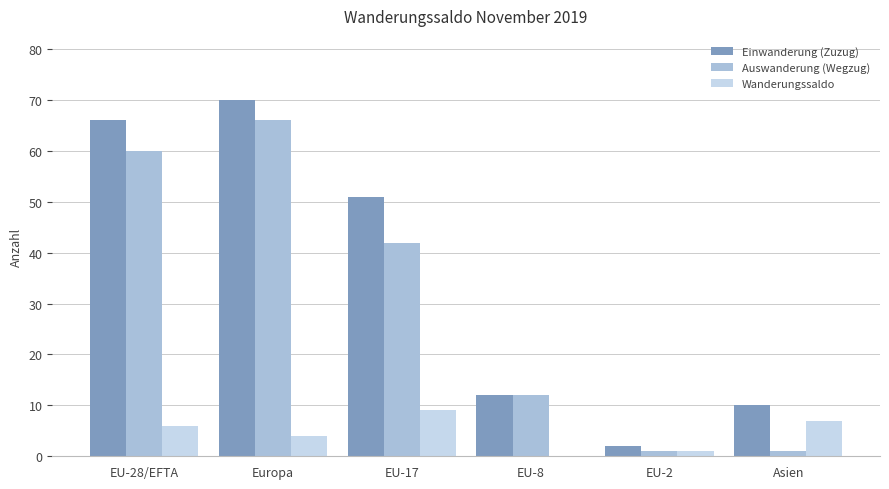

Reading left to right, transcribe all the data shown in this chart.

Einwanderung (Zuzug): EU-28/EFTA=66	Europa=70	EU-17=51	EU-8=12	EU-2=2	Asien=10
Auswanderung (Wegzug): EU-28/EFTA=60	Europa=66	EU-17=42	EU-8=12	EU-2=1	Asien=1
Wanderungssaldo: EU-28/EFTA=6	Europa=4	EU-17=9	EU-8=0	EU-2=1	Asien=7